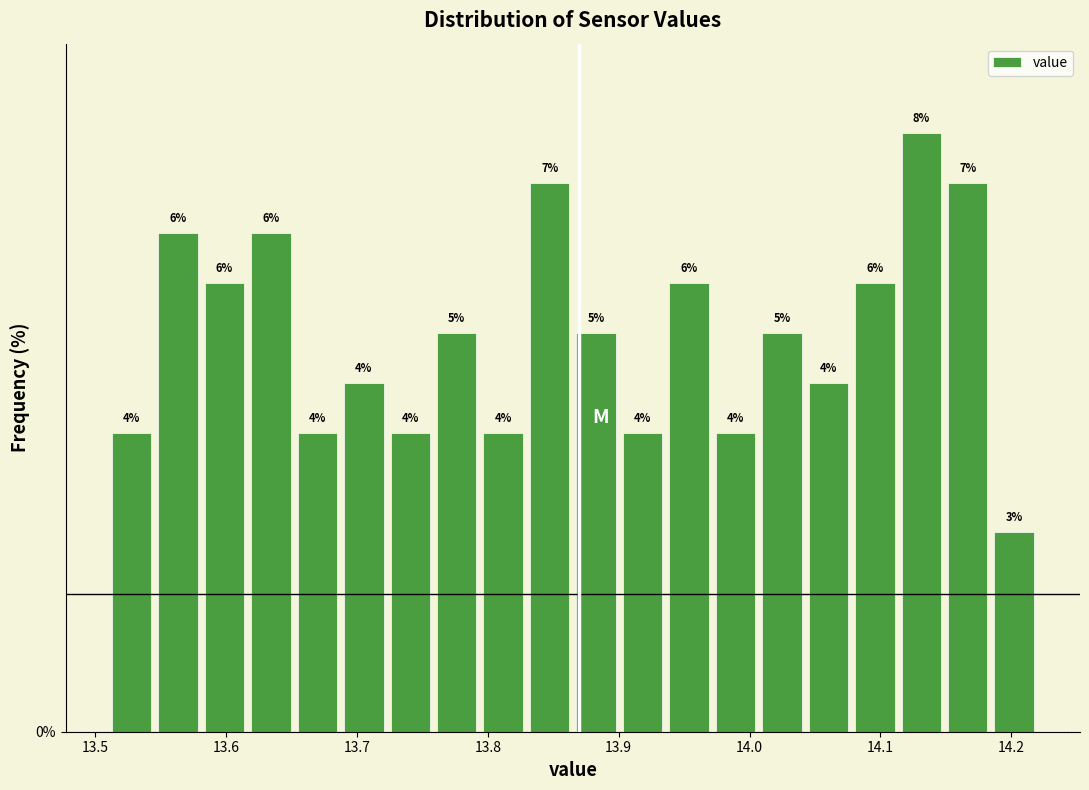

Around what value on the x-axis is the tallest bar? Give the approximate position of its centre, as read against the axis.

14.13